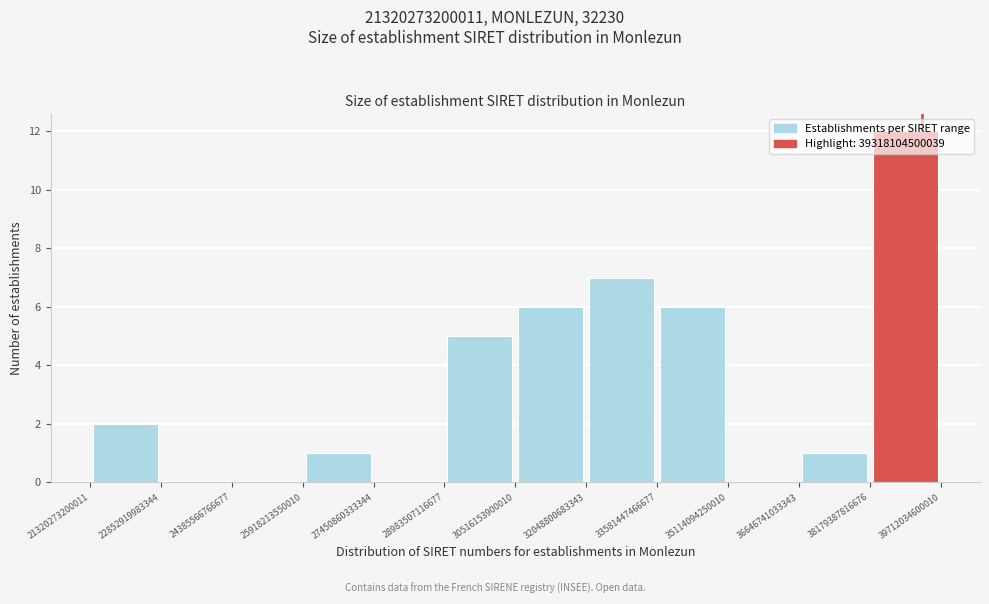

Which range on the x-axis has the tallest bar?

38179387816676 to 39712034600010